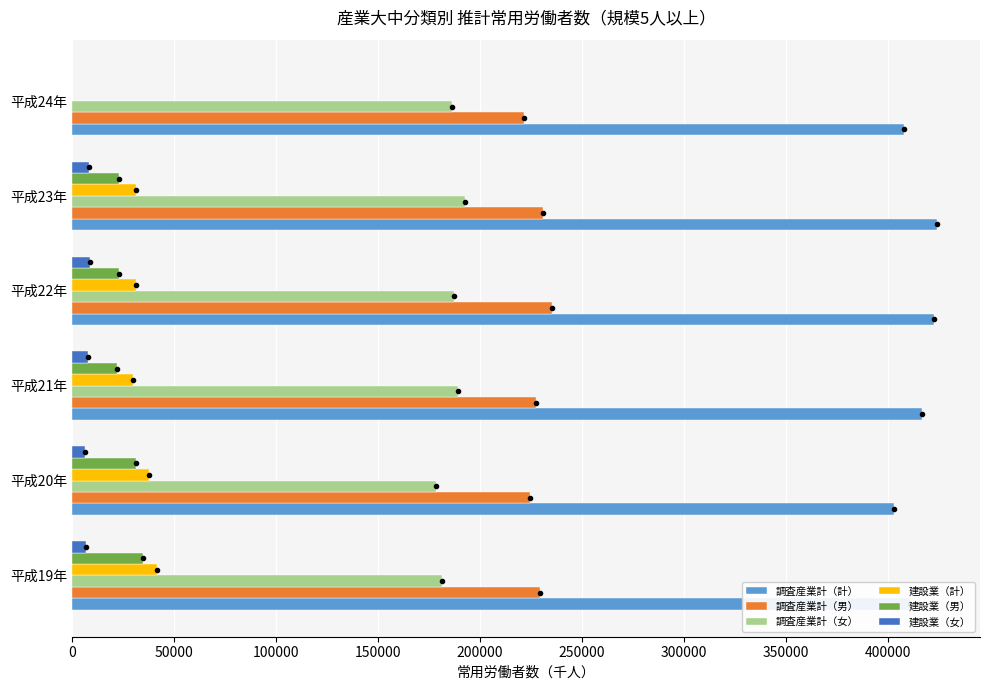

Is the value of 建設業（男） at 平成22年 greater than the value of 調査産業計（男） at 平成21年?

No